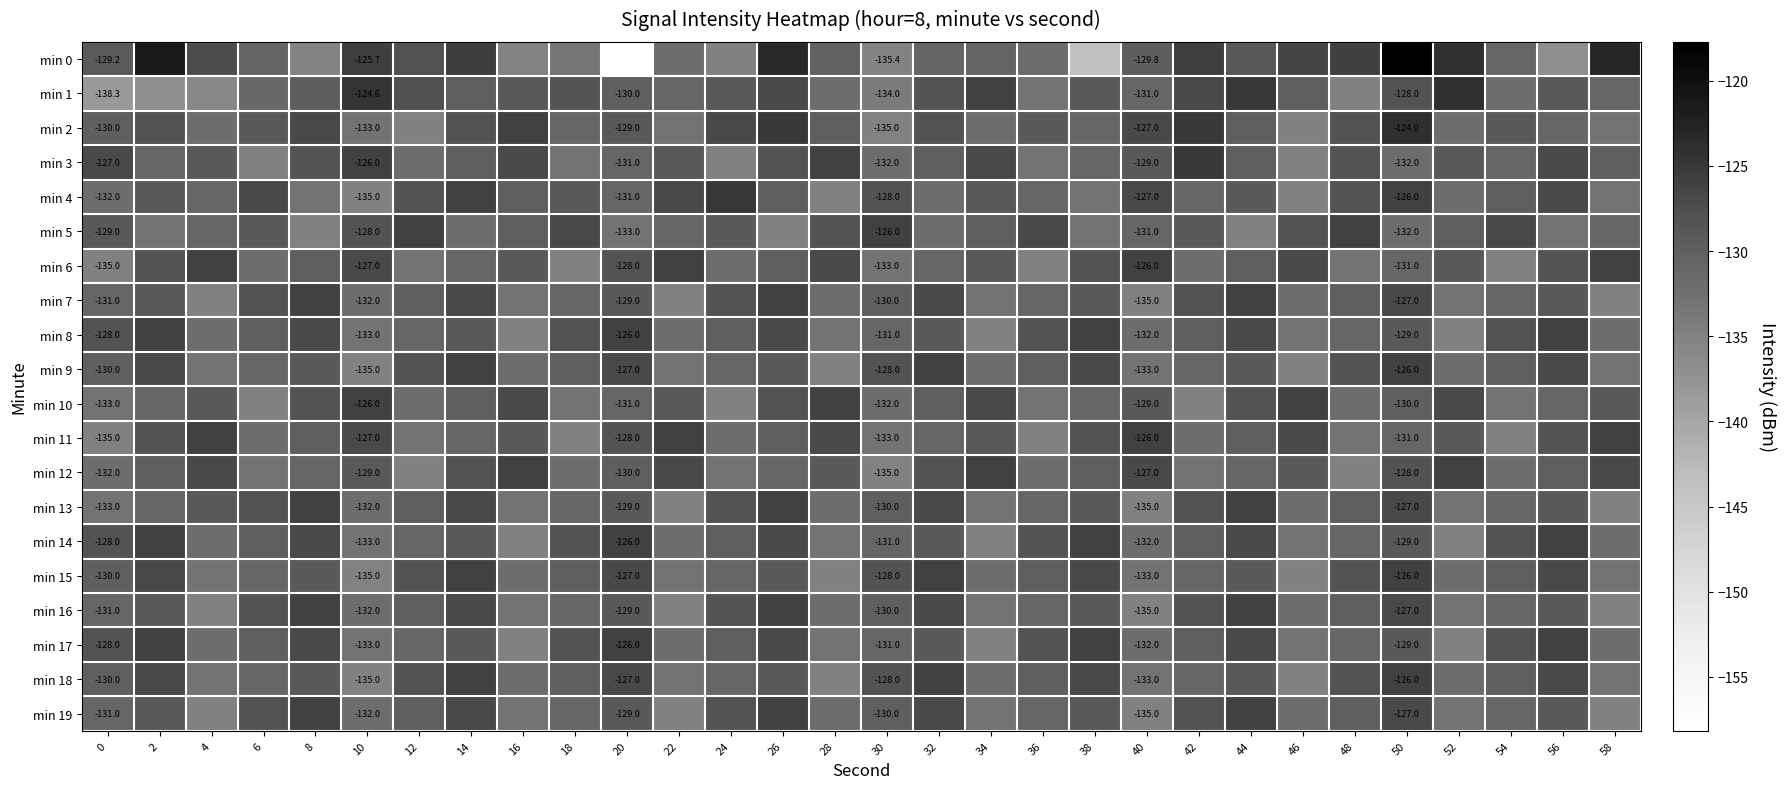

Is the value of min 5 at 30 greater than the value of min 10 at 50?

Yes